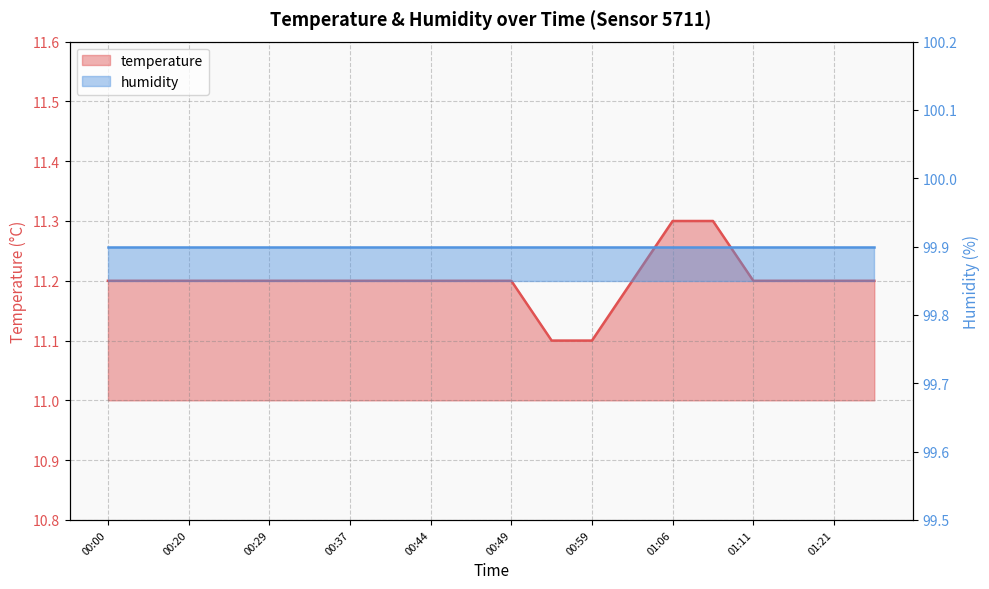

What is the smallest value displayed?

11.1